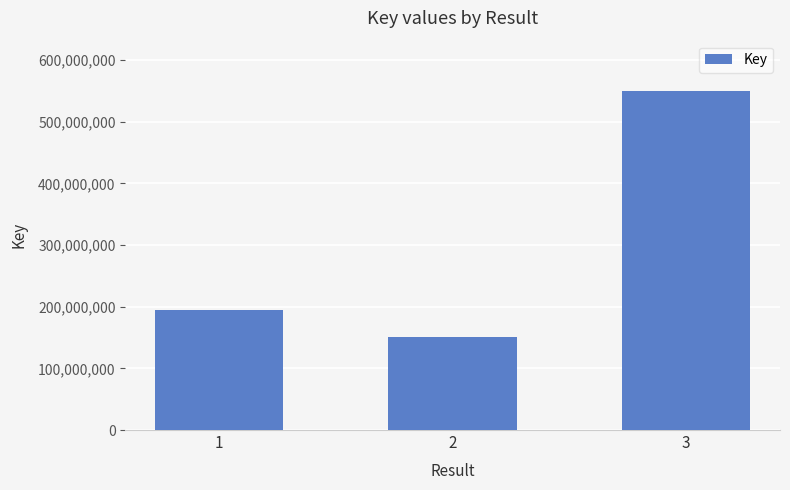

What is the greatest value displayed?

549300244